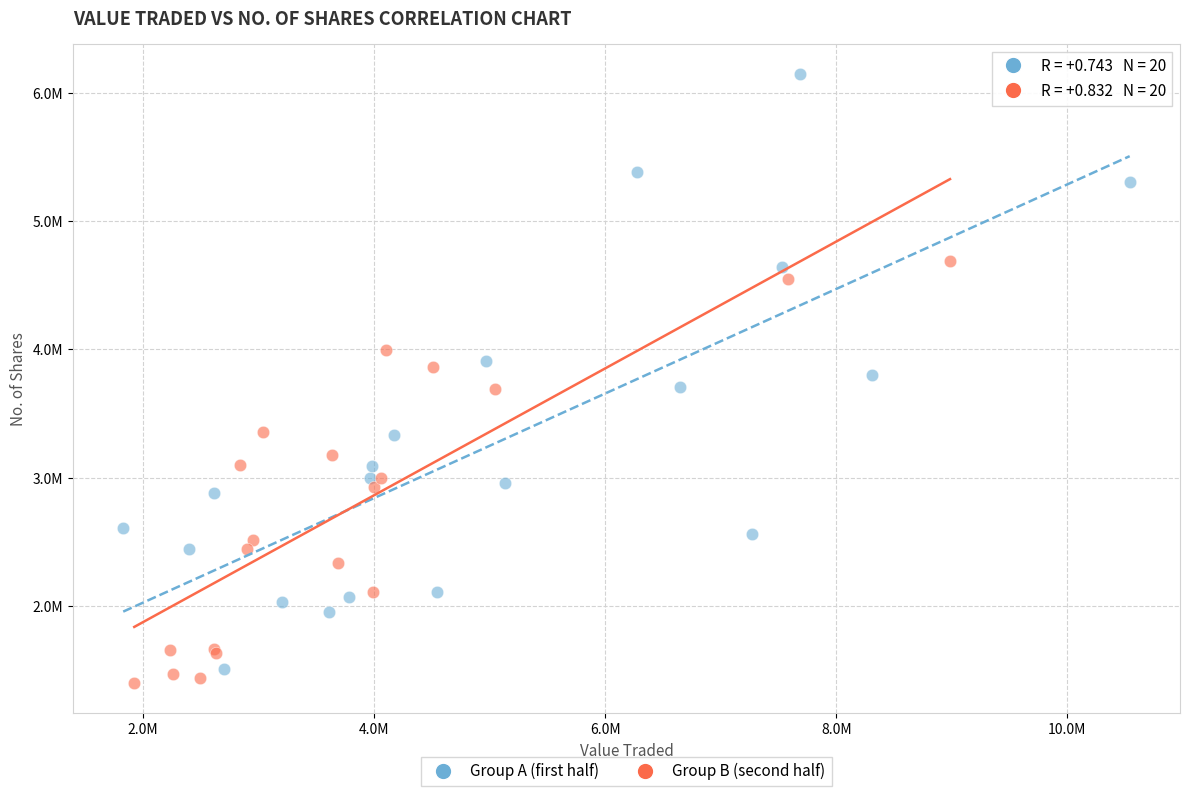

Which series reaches the minimum Y coordinate?

Group B (second half)